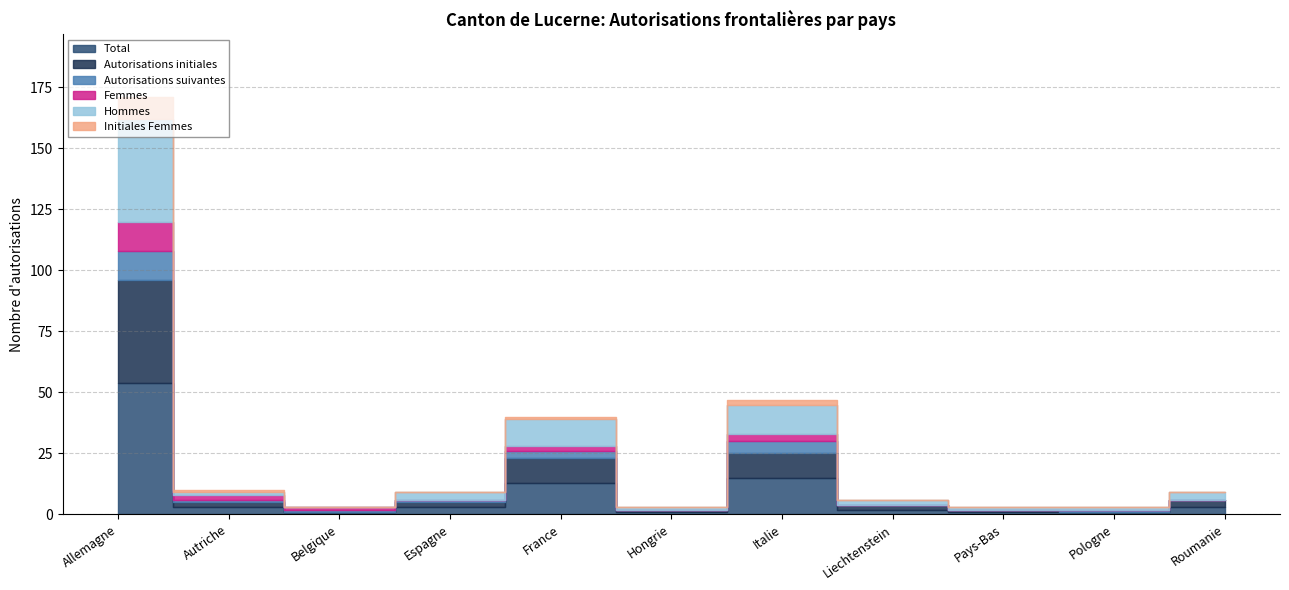

Where is the first local minimum for Autorisations initiales?

Belgique